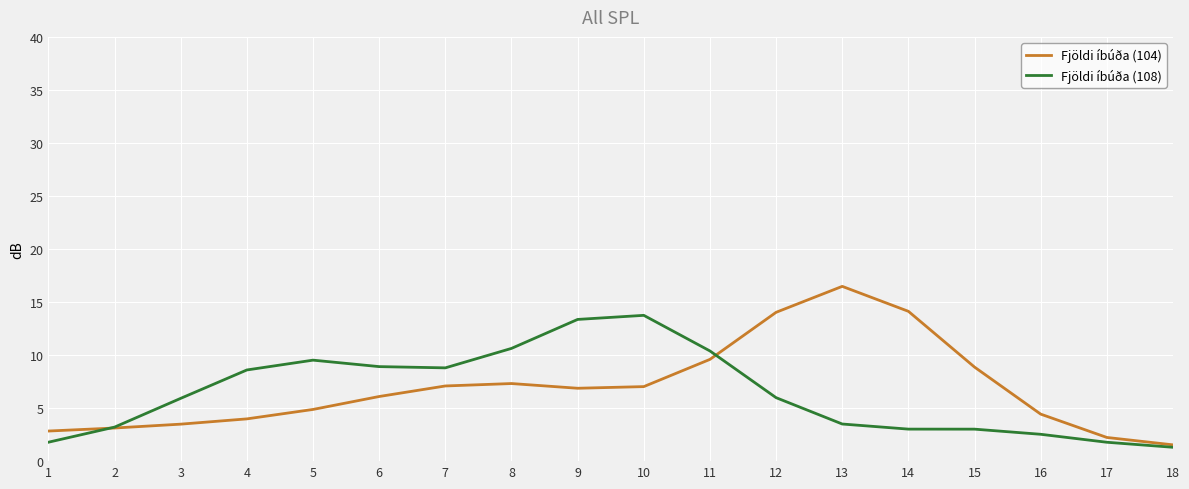

What is the average value of the Fjöldi íbúða (104) series?

6.9